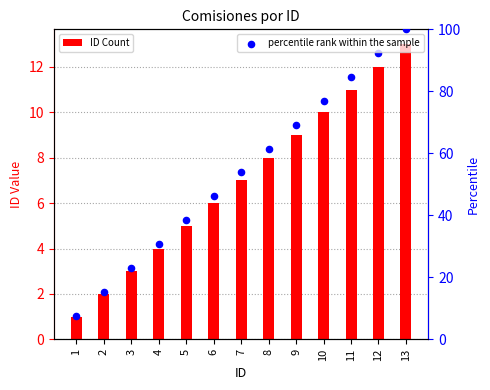

Which series contains the highest Y value?

percentile rank within the sample